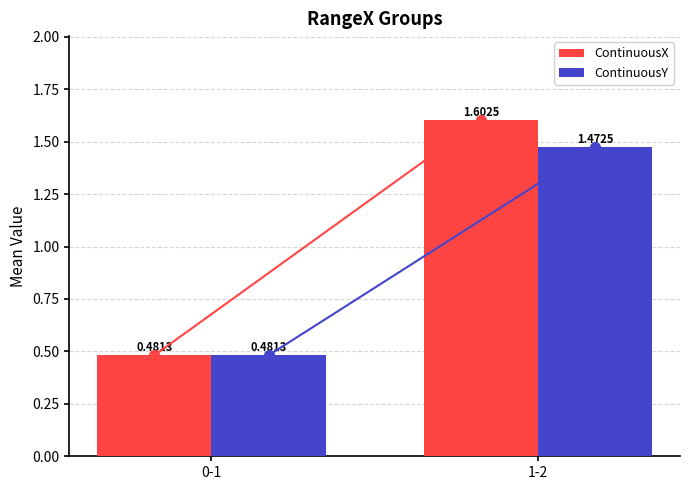

What is the total value across all series at 1-2?

3.1